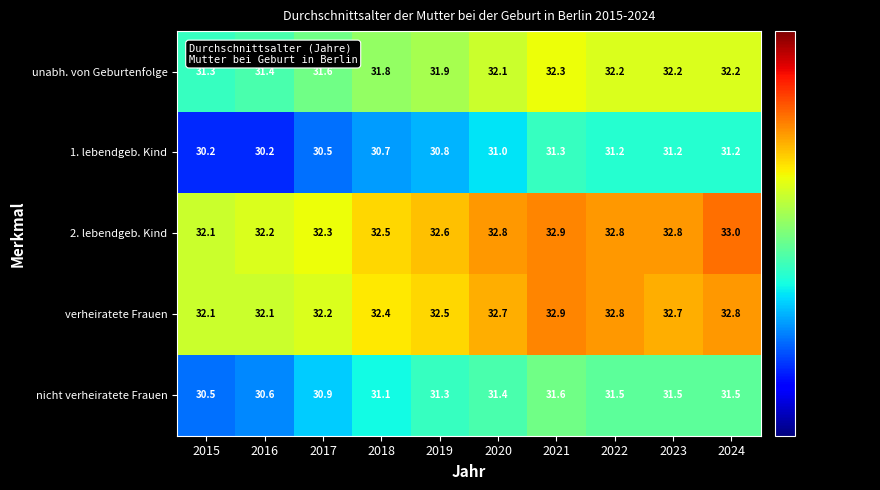

What is the difference between the highest and lowest values at 2015?

1.9